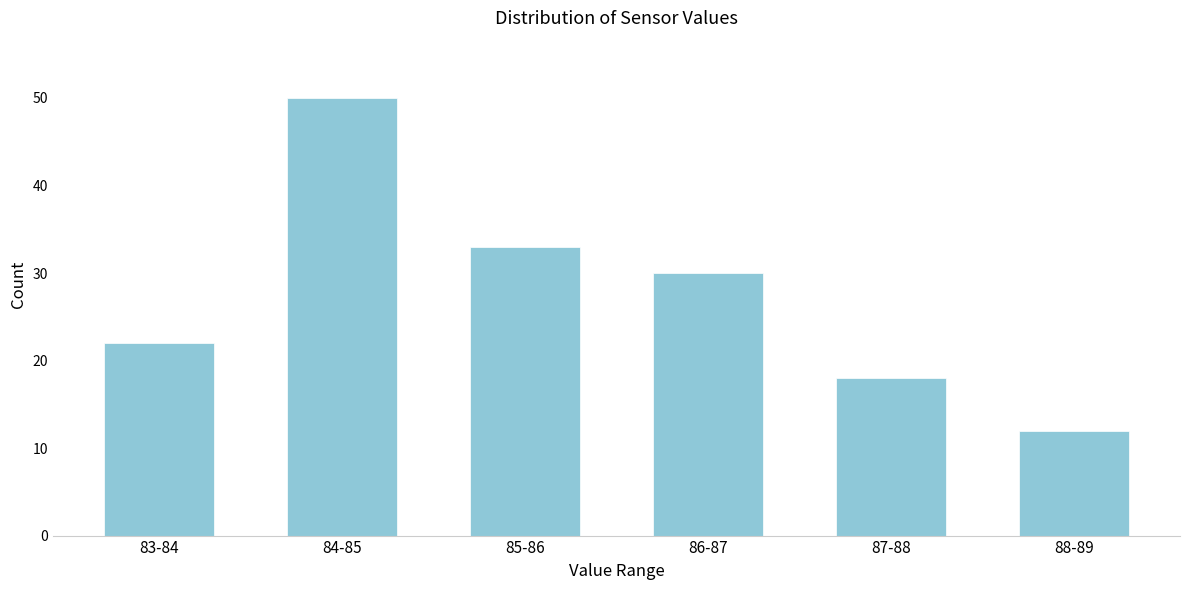

Reading left to right, transcribe all the data shown in this chart.

22	50	33	30	18	12